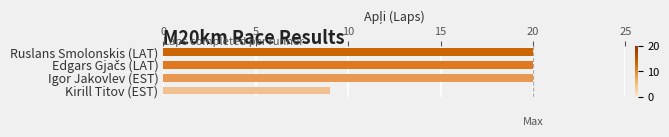

Does the chart contain stacked bars?

No